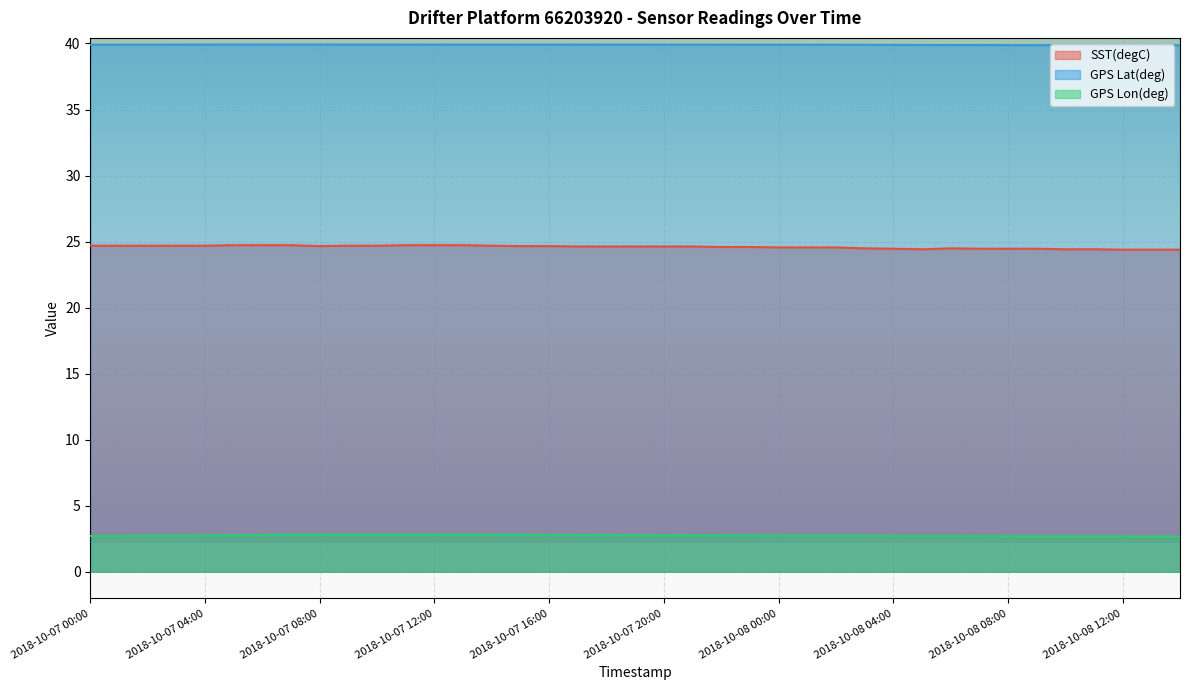

At which category does GPS Lat(deg) reach its first local peak?

2018-10-07 06:00